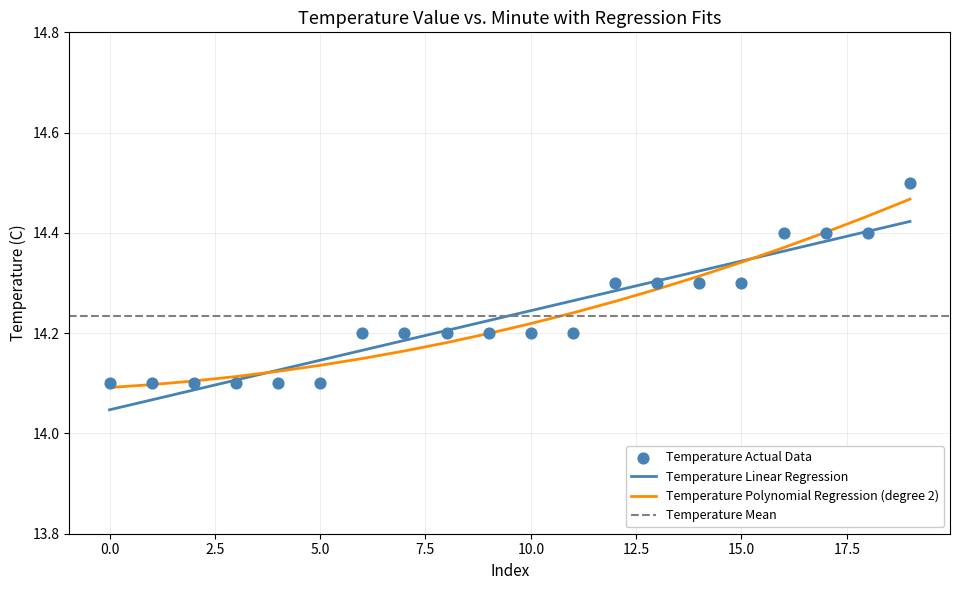

At how many categories does at least one series exceed 14?

20